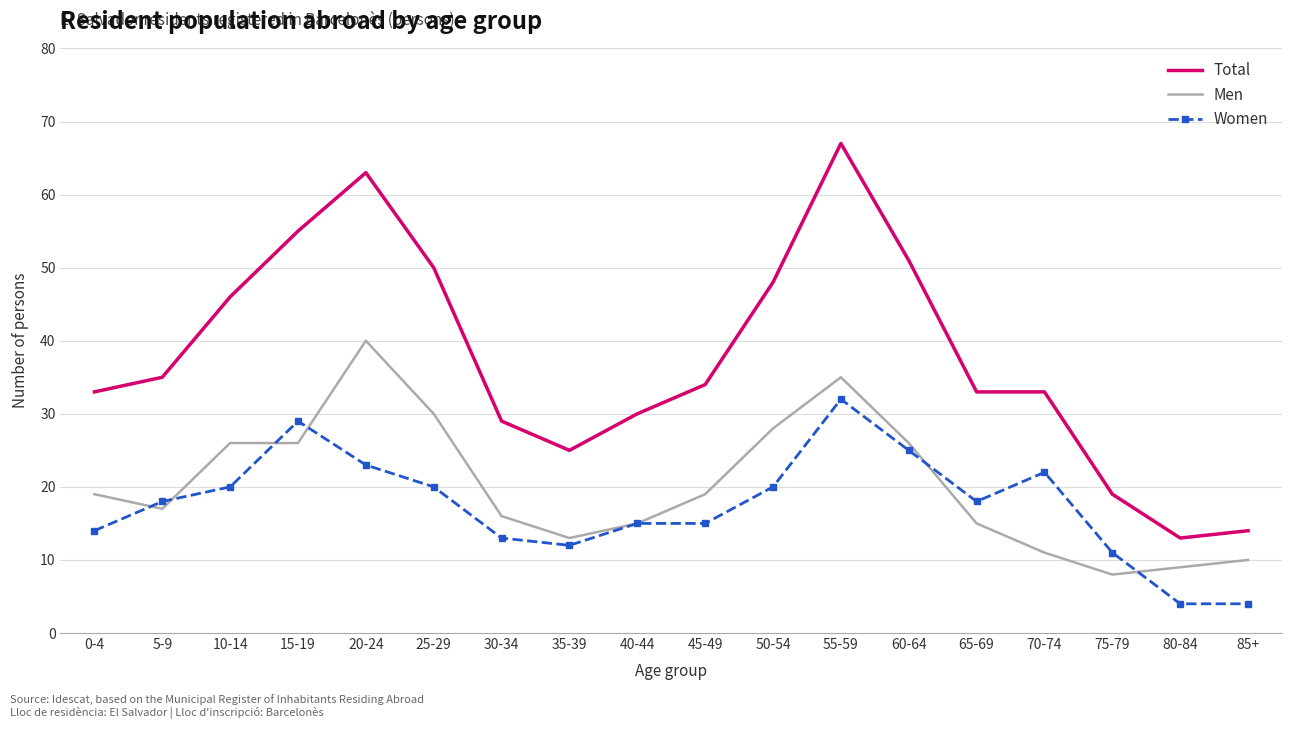

Which category has the lowest value in the Men series?

75-79